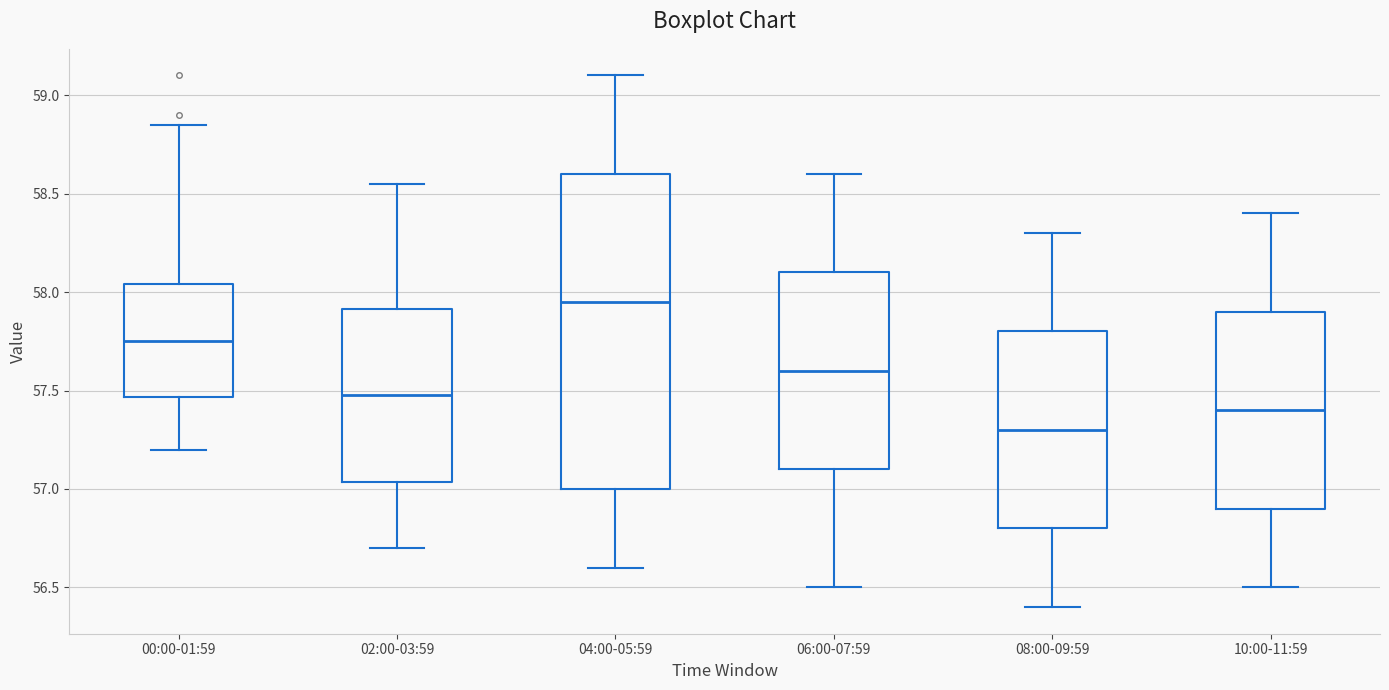

Reading left to right, read every box against the y-axis: the position of its median line, the range the box covers, and the ends of its whiskers. The values are not printed on the chart, so give them approximately, as read against the axis.

00:00-01:59: median 57.75, box 57.45 to 58.05, whiskers 57.20 to 58.85
02:00-03:59: median 57.50, box 57.05 to 57.90, whiskers 56.70 to 58.55
04:00-05:59: median 57.95, box 57.00 to 58.60, whiskers 56.60 to 59.10
06:00-07:59: median 57.60, box 57.10 to 58.10, whiskers 56.50 to 58.60
08:00-09:59: median 57.30, box 56.80 to 57.80, whiskers 56.40 to 58.30
10:00-11:59: median 57.40, box 56.90 to 57.90, whiskers 56.50 to 58.40